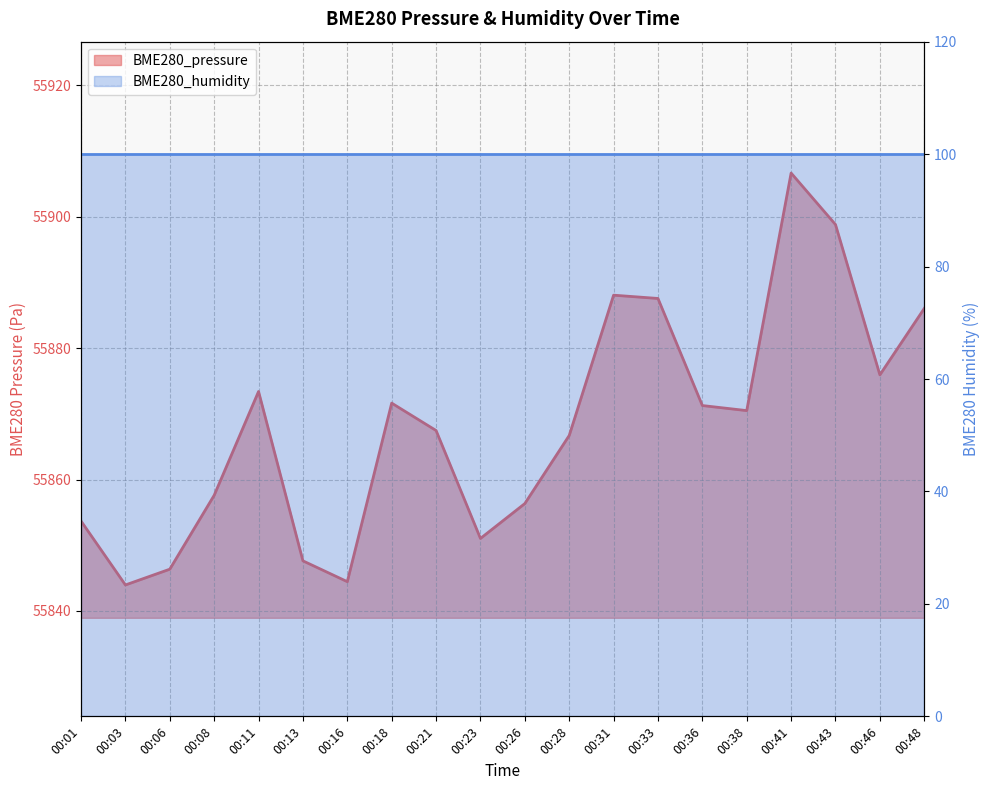

Reading left to right, transcribe all the data shown in this chart.

55853.7	55844.0	55846.4	55857.6	55873.4	55847.6	55844.5	55871.6	55867.5	55851.0	55856.3	55866.7	55888.1	55887.6	55871.3	55870.5	55906.7	55898.8	55875.9	55886.1